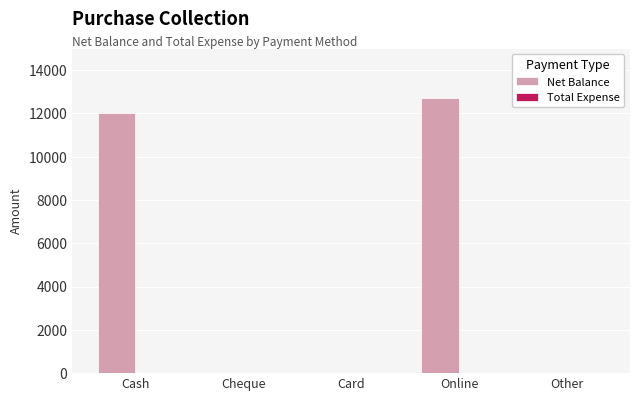

At which category does the chart reach its peak across all series?

Online